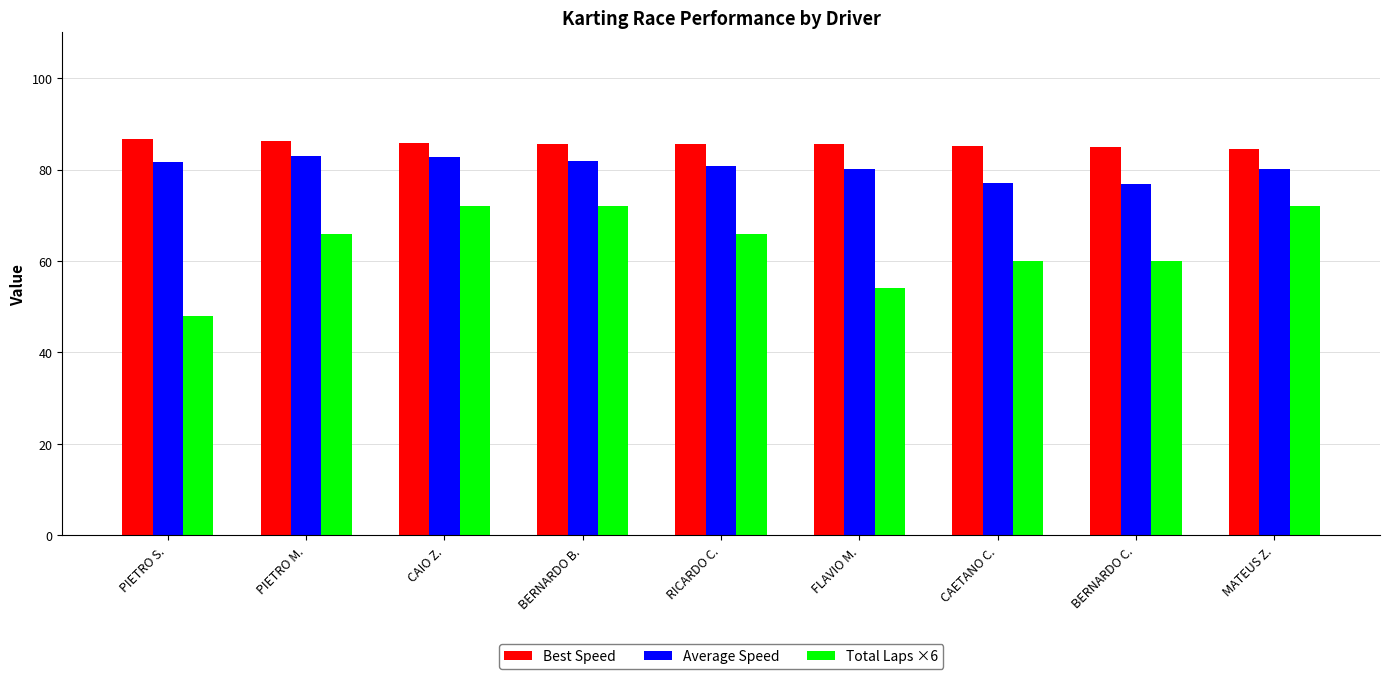

How many bars are there in total?

27